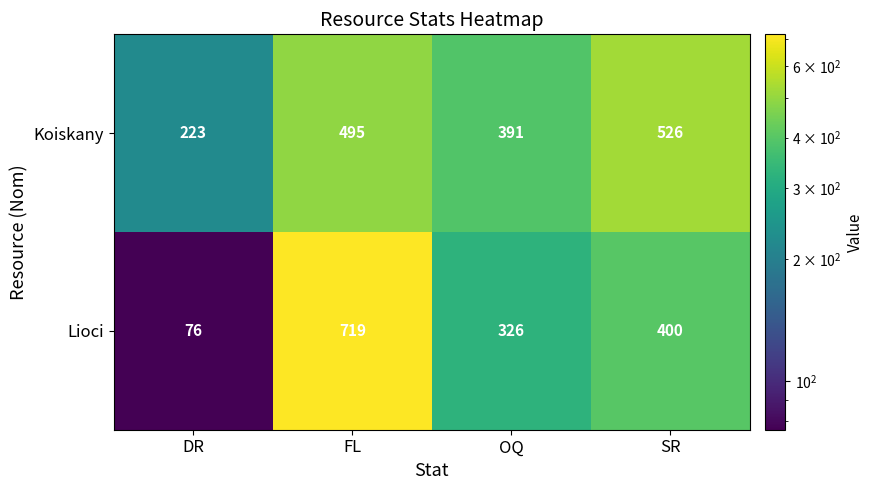

The value of Koiskany at DR is 223. True or false?

True